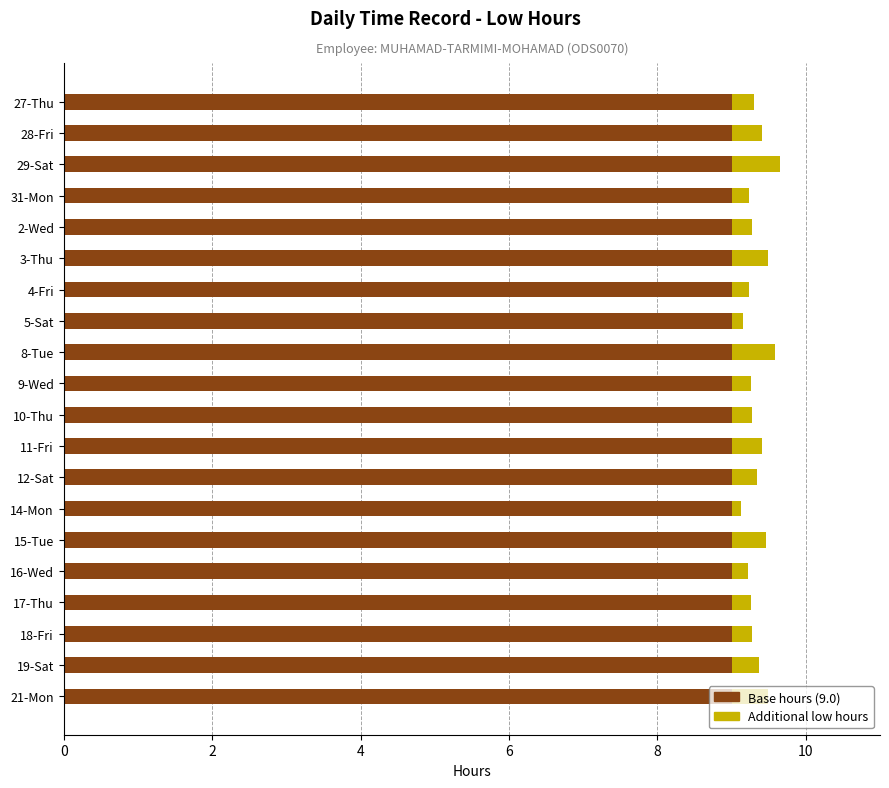

What is the total value across all series at 9-Wed?

9.3